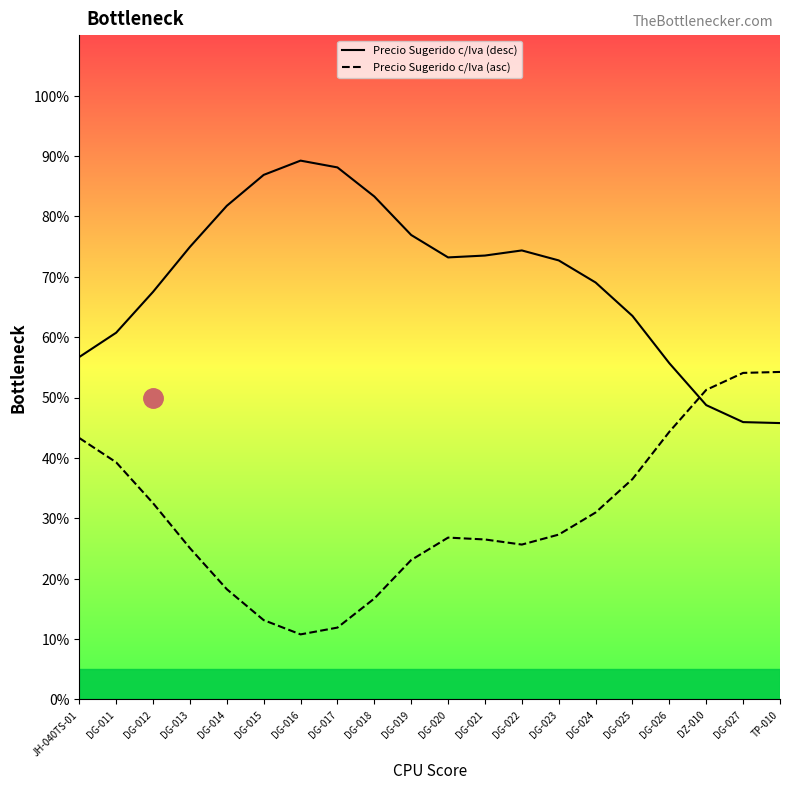

Is this an area chart (filled region under the line)?

No